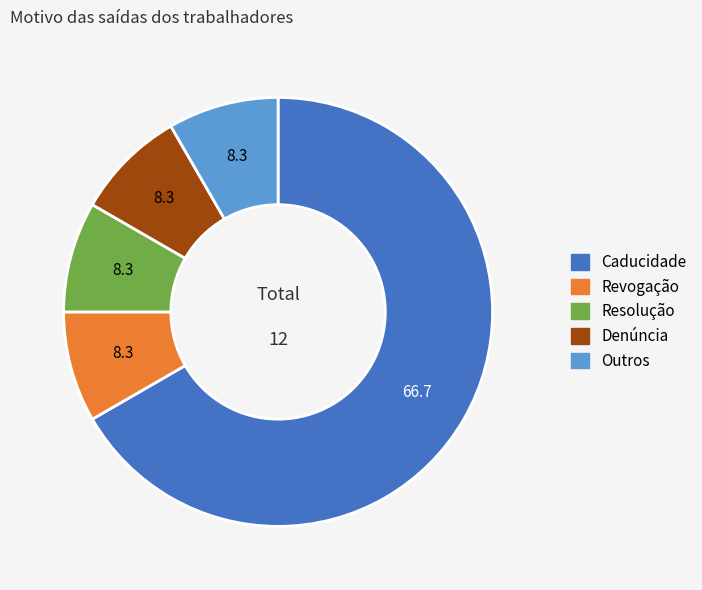

Is Caducidade the majority of the pie?

Yes